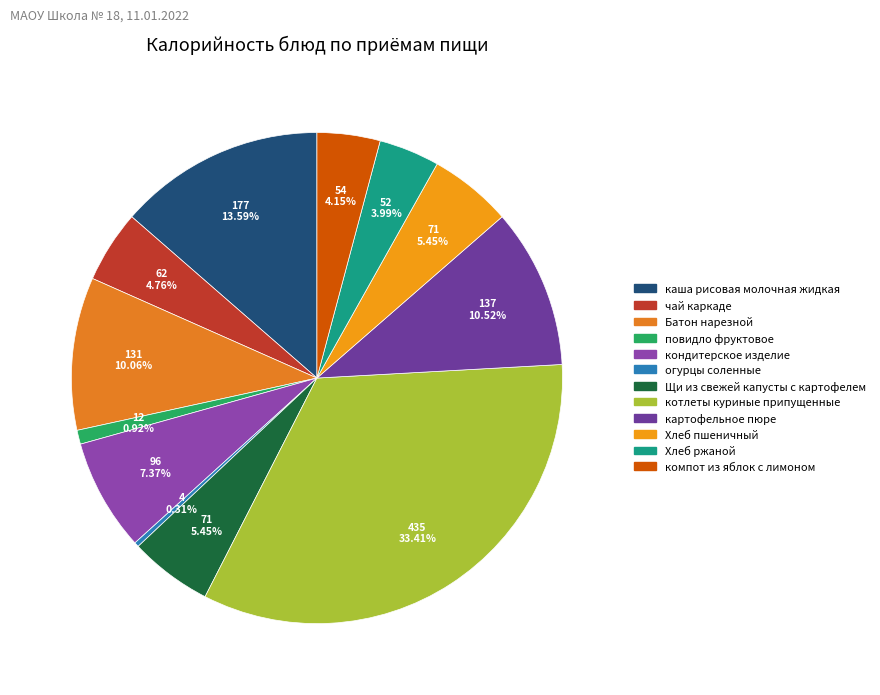

To the nearest percent, what percentage of the pie is Батон нарезной?

10%